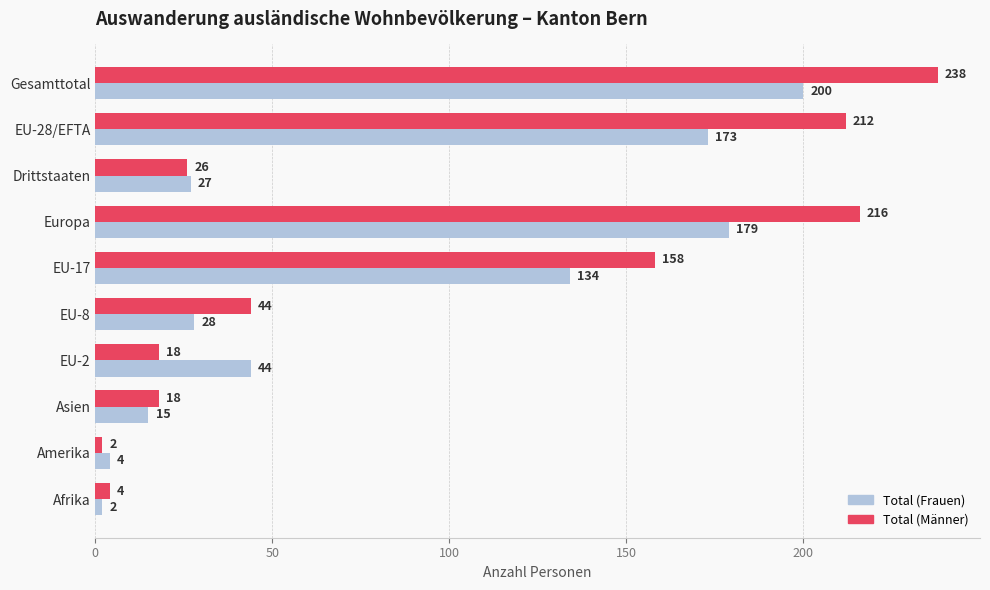

How many distinct data groups are displayed?

2